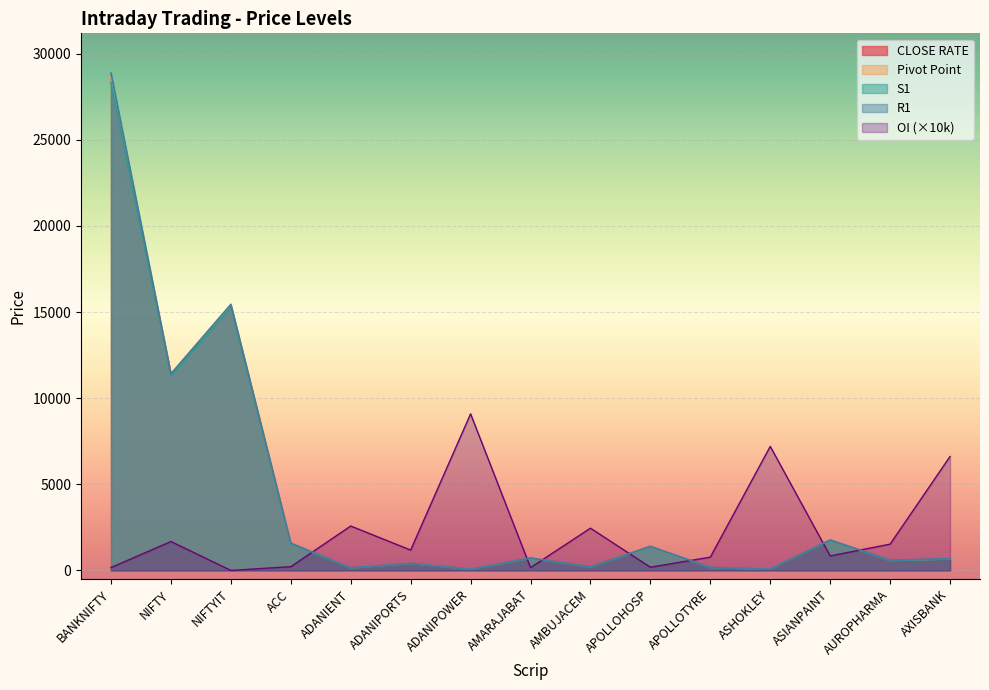

What is the total value across all series at NIFTYIT?

61470.4